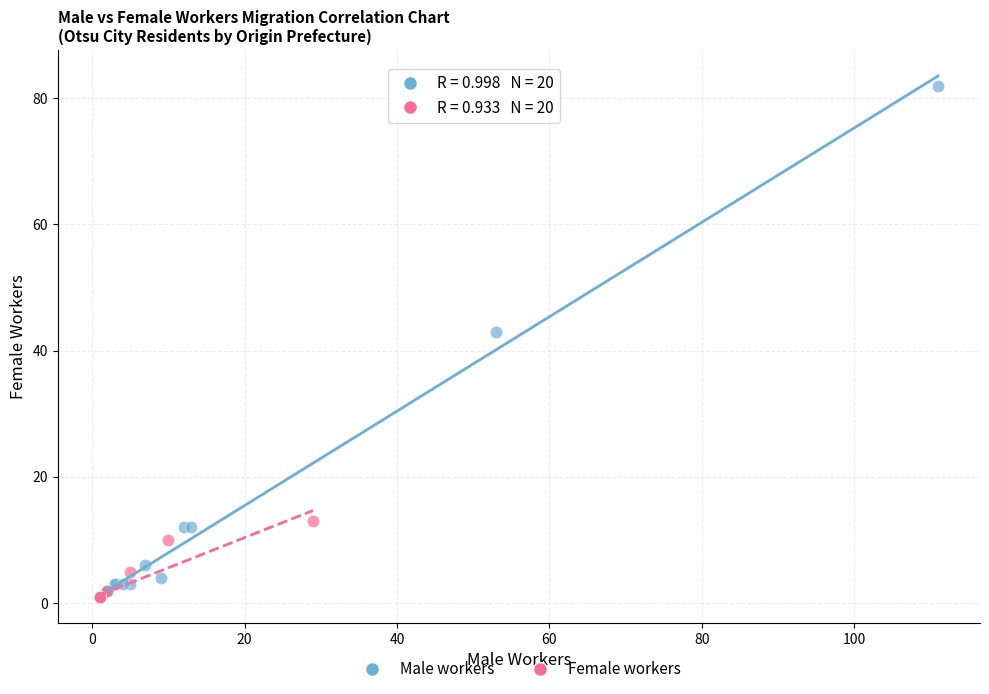

Which series contains the highest Y value?

Male workers